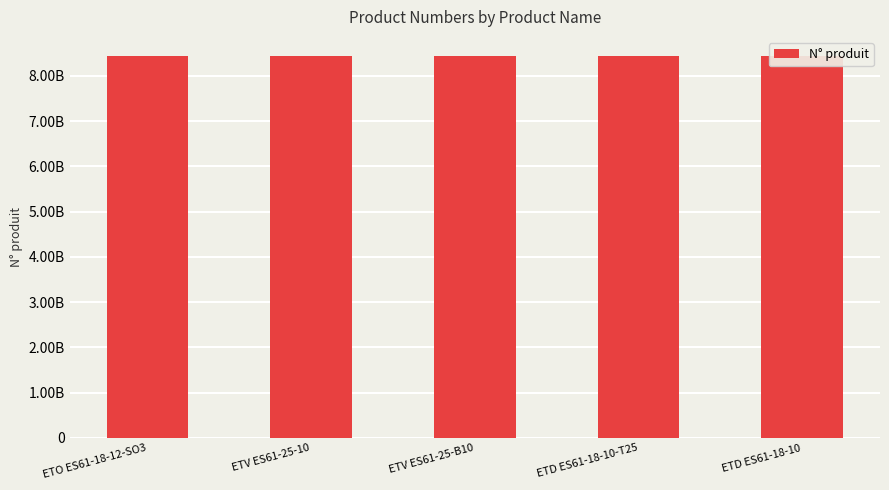

List the labels in order of value, smallest first.

ETO ES61-18-12-SO3, ETV ES61-25-10, ETV ES61-25-B10, ETD ES61-18-10-T25, ETD ES61-18-10